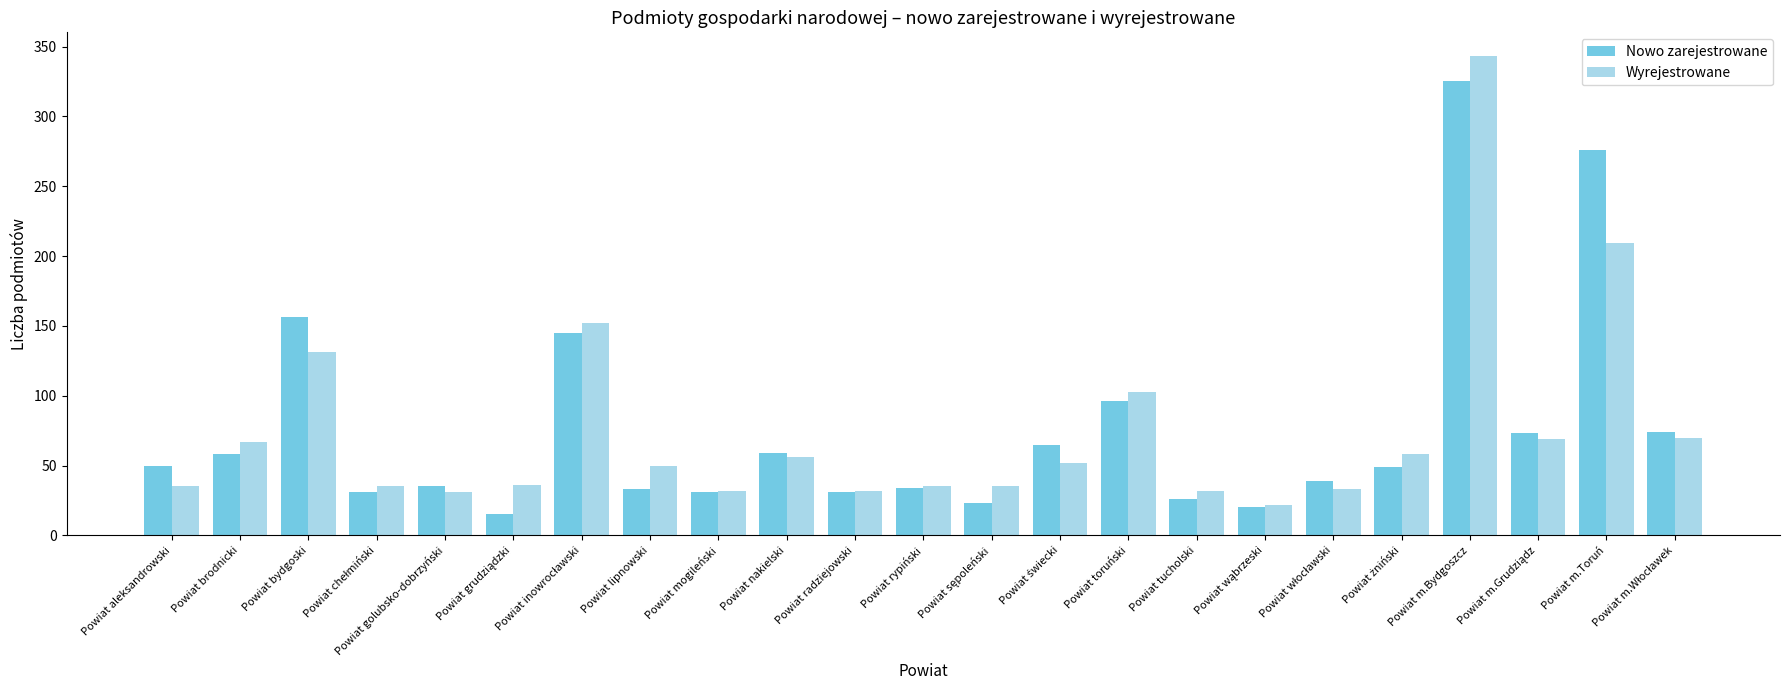

What is the difference between the highest and lowest values at Powiat rypiński?

1